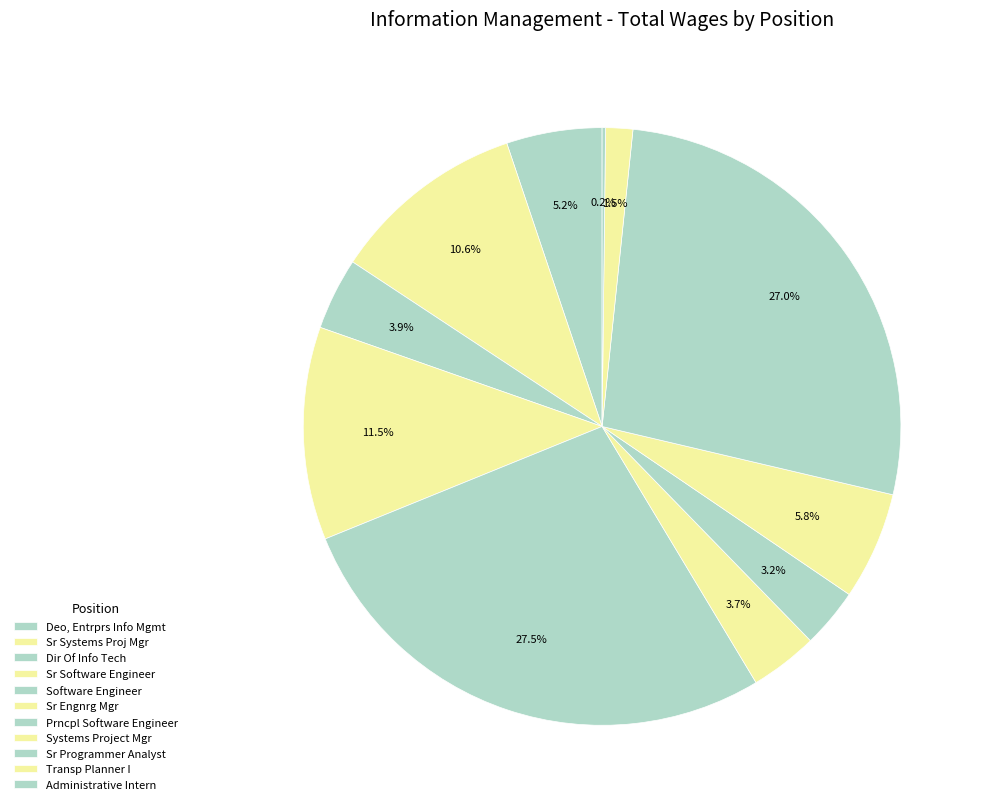

The Sr Programmer Analyst slice represents 16% of the pie. True or false?

False